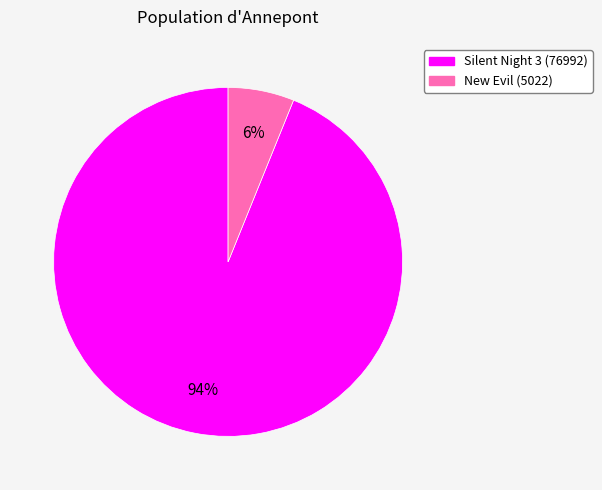

To the nearest percent, what portion does New Evil (5022) represent?

6%